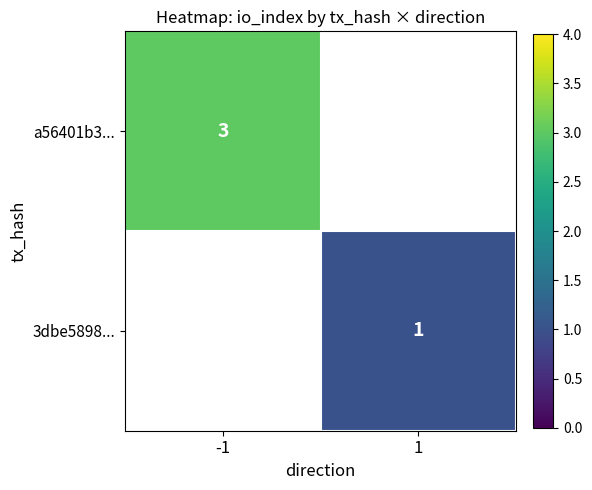

Which label corresponds to the smallest value in the chart?

1